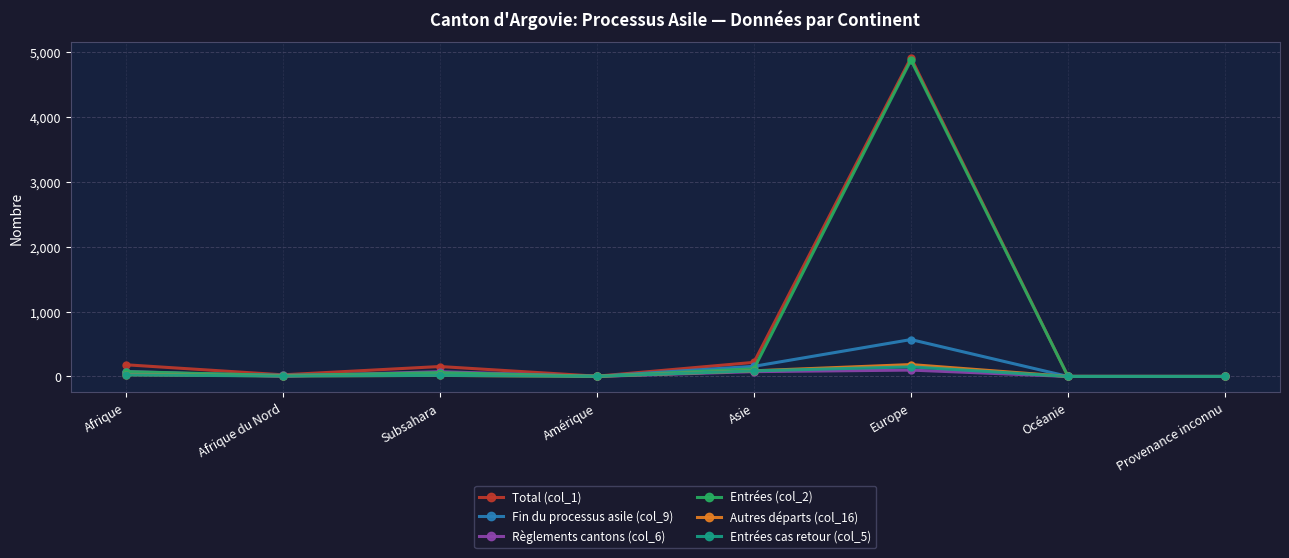

What is the sum of all Fin du processus asile (col_9) values?

848